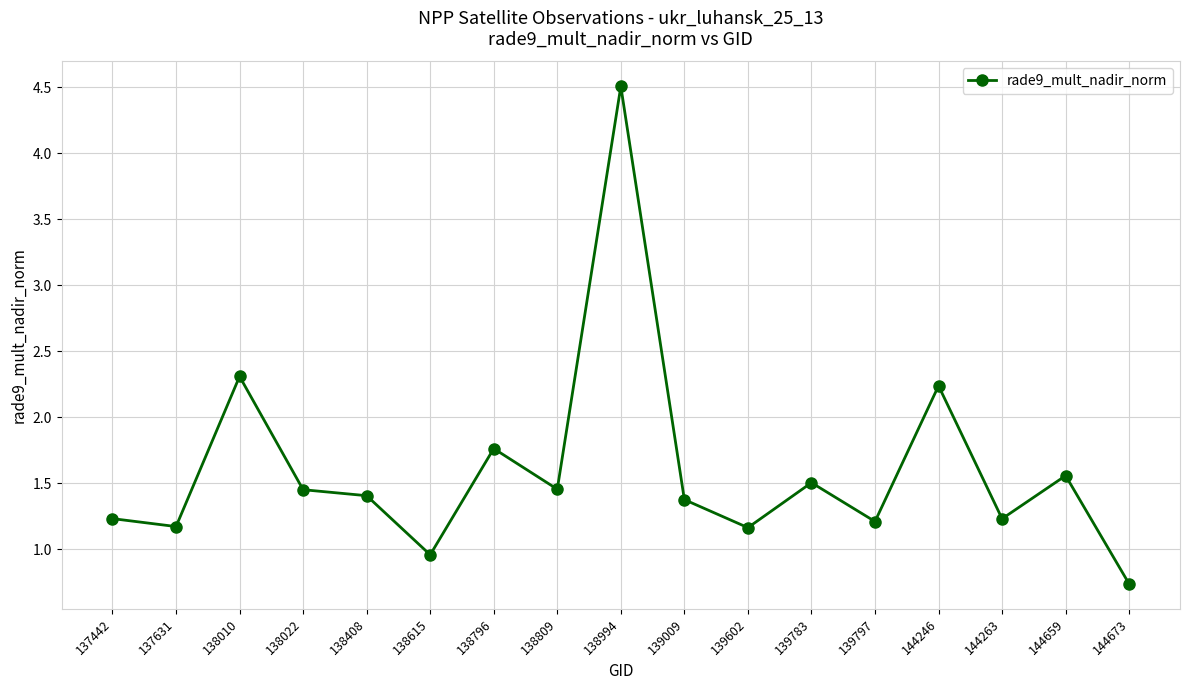

What is the sum of all values?

27.3